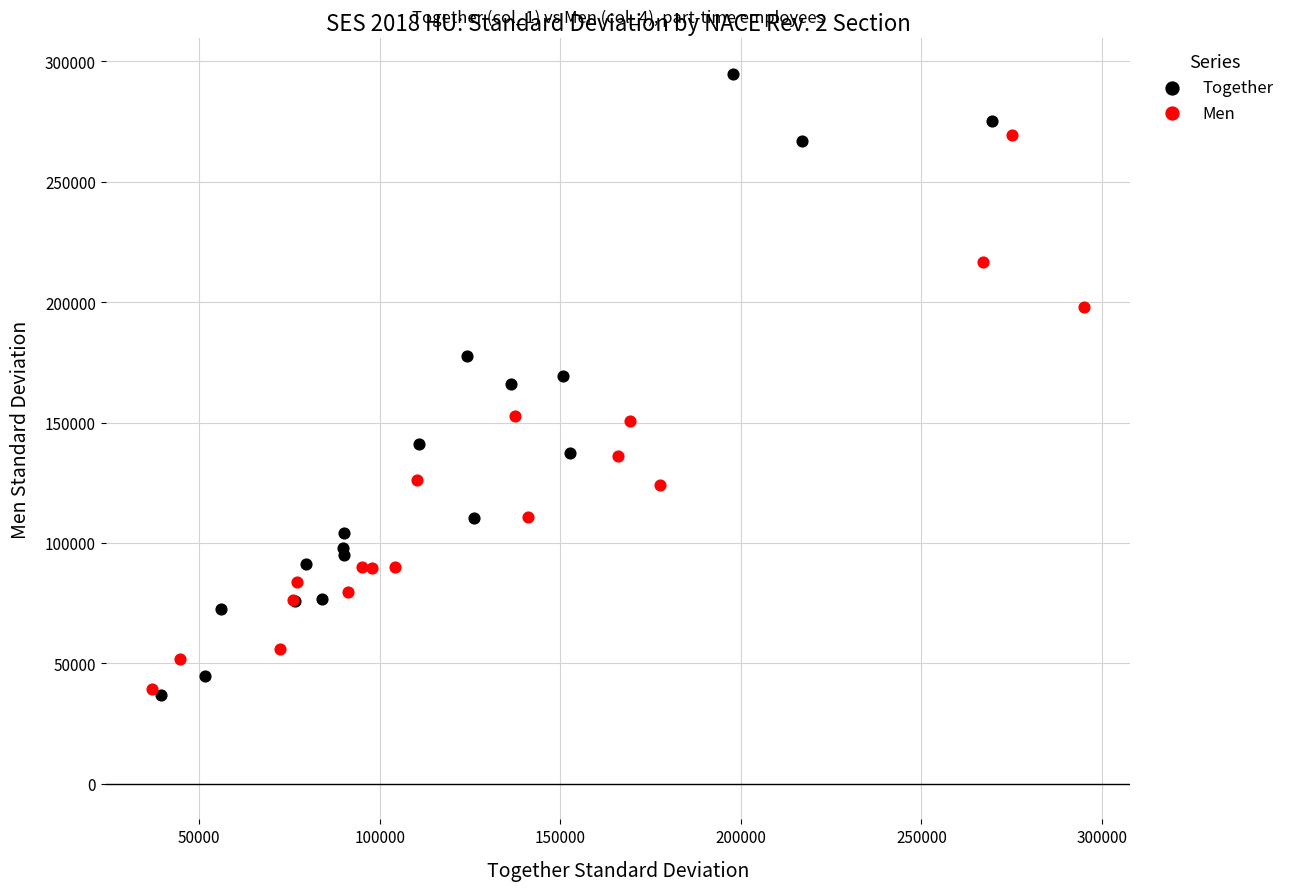

What are all the series names shown in the legend?

Together, Men